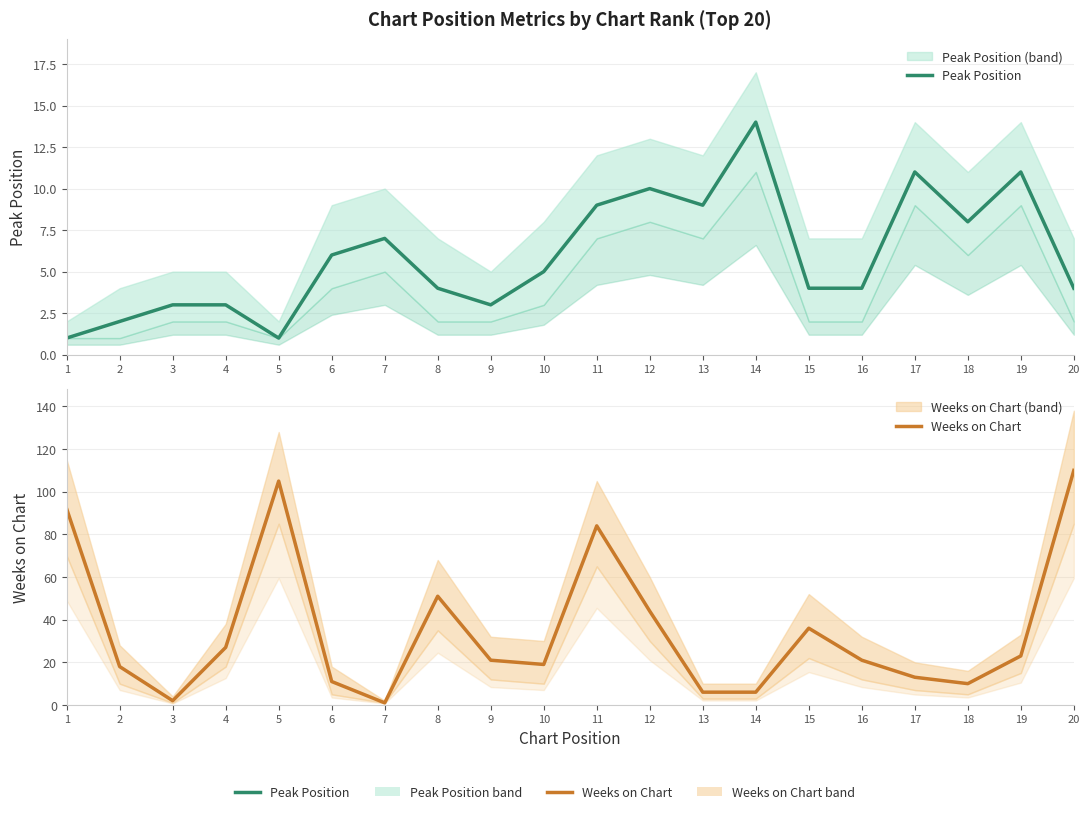

Rank the series by their average value, from lowest to highest.

Peak Position, Weeks on Chart